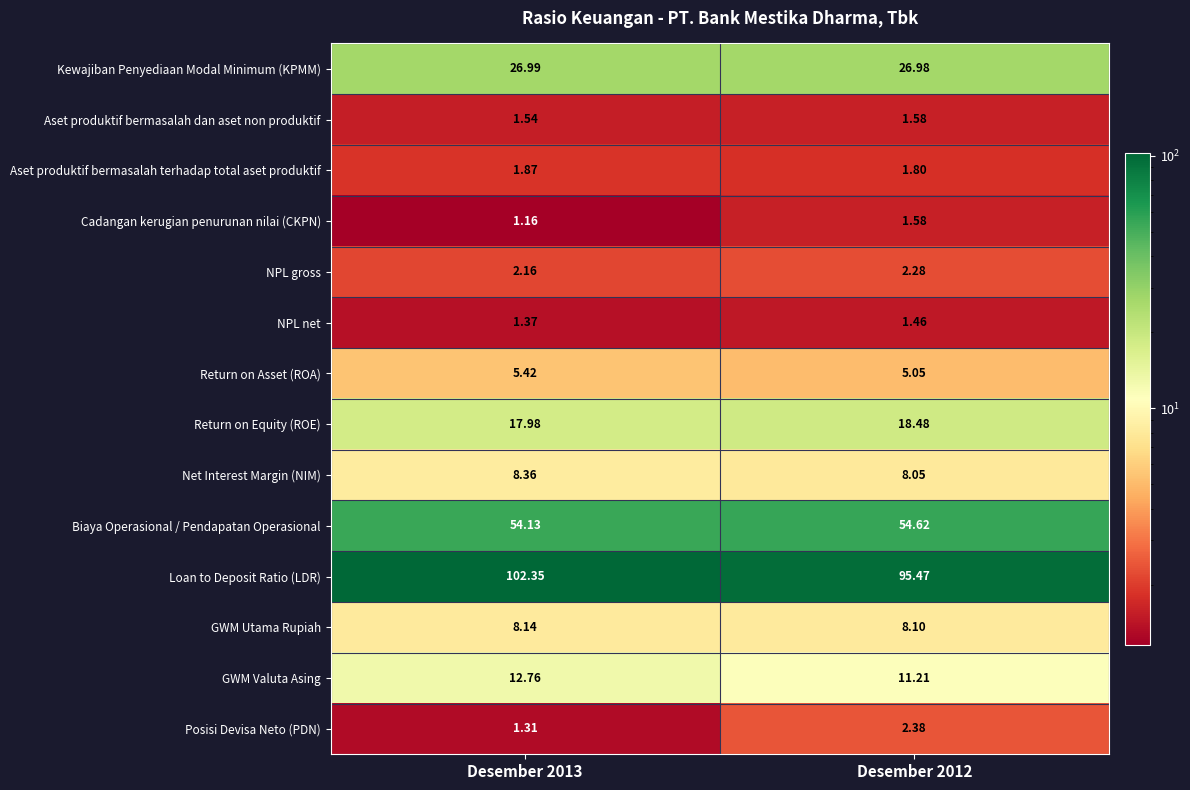

Which series has the widest spread of values?

Loan to Deposit Ratio (LDR)